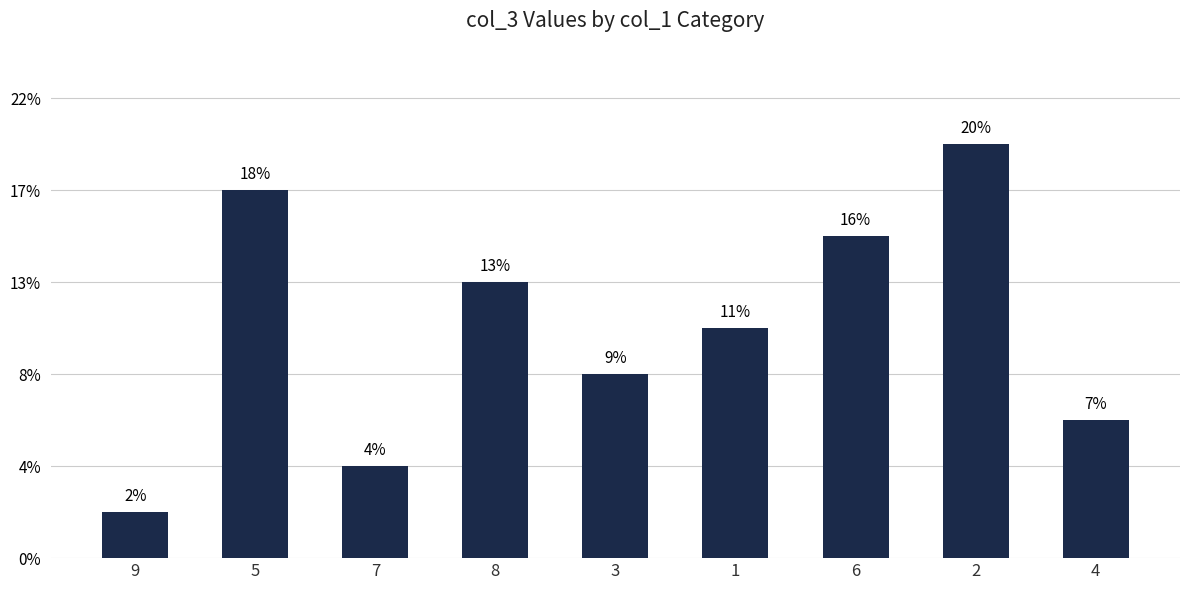

Are the bars horizontal?

No